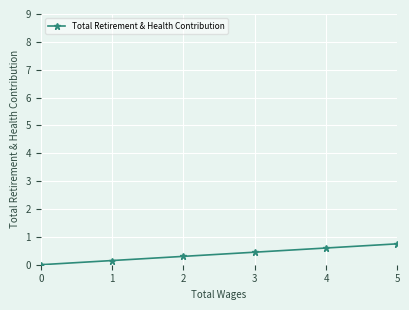

Rank the categories by value from highest to lowest.

5, 4, 3, 2, 1, 0